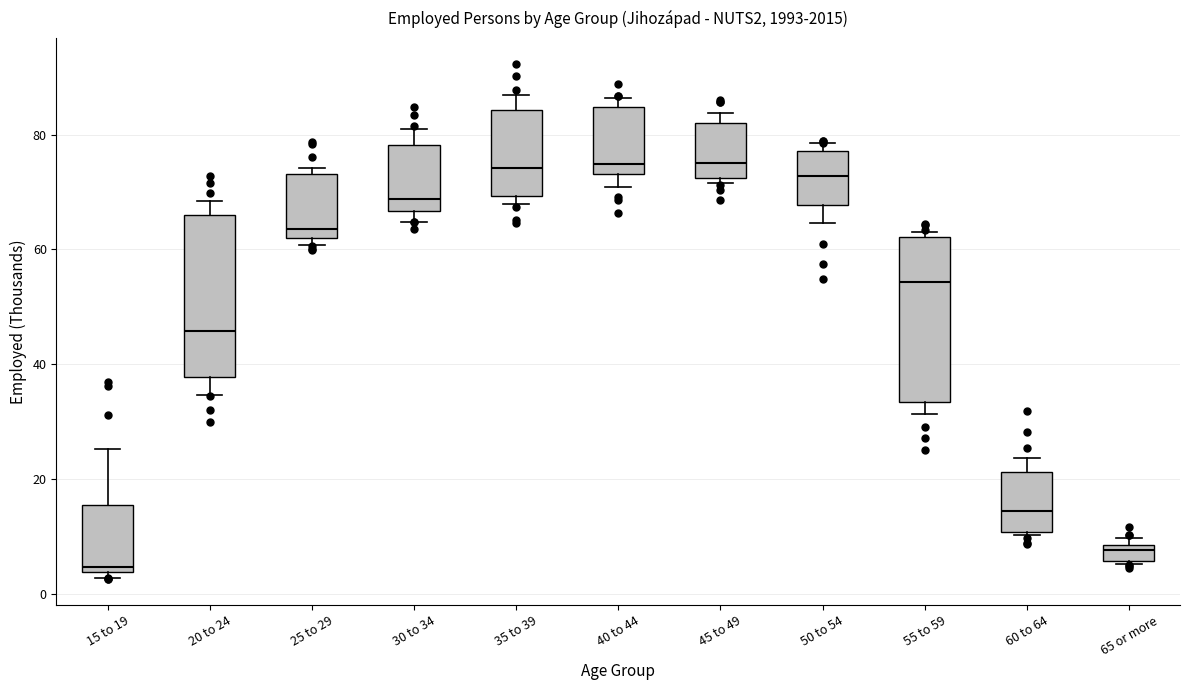

Where is the lower edge of the box for 65 or more on the y-axis? The values are not printed on the chart, so give them approximately, as read against the axis.

6